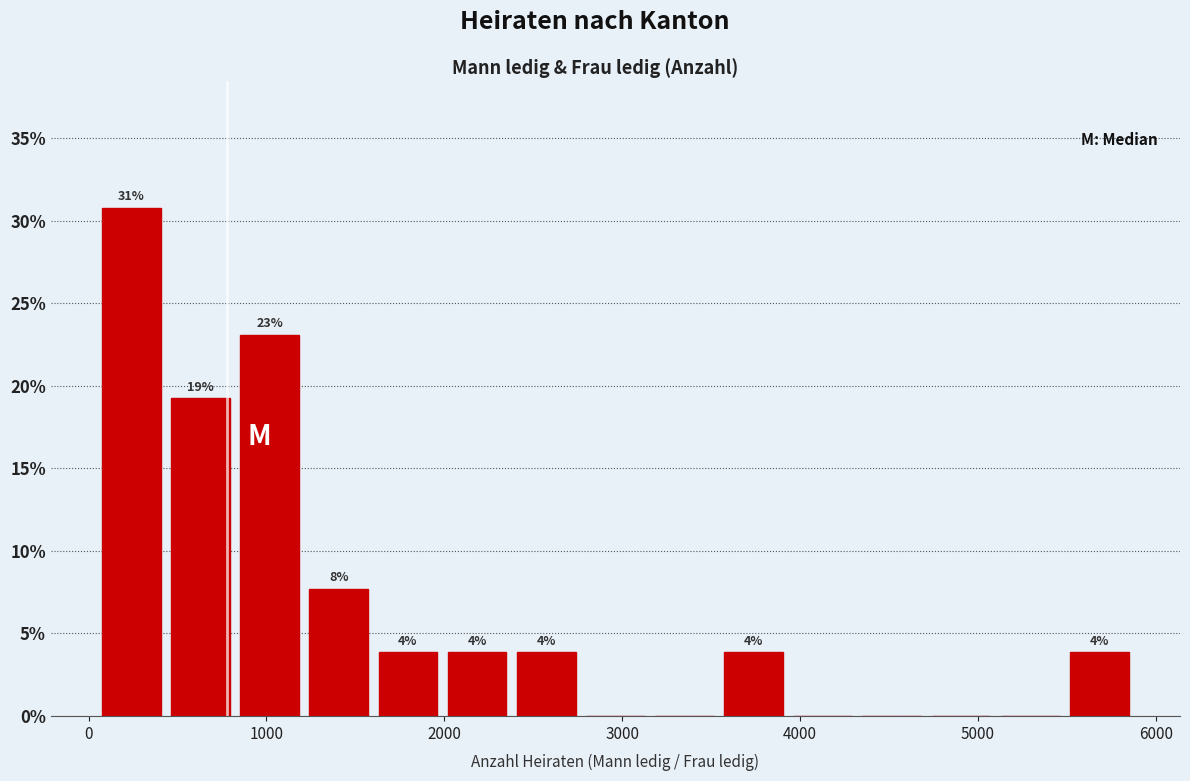

Read against the x-axis, roughly where is the centre of the tallest bar?

200